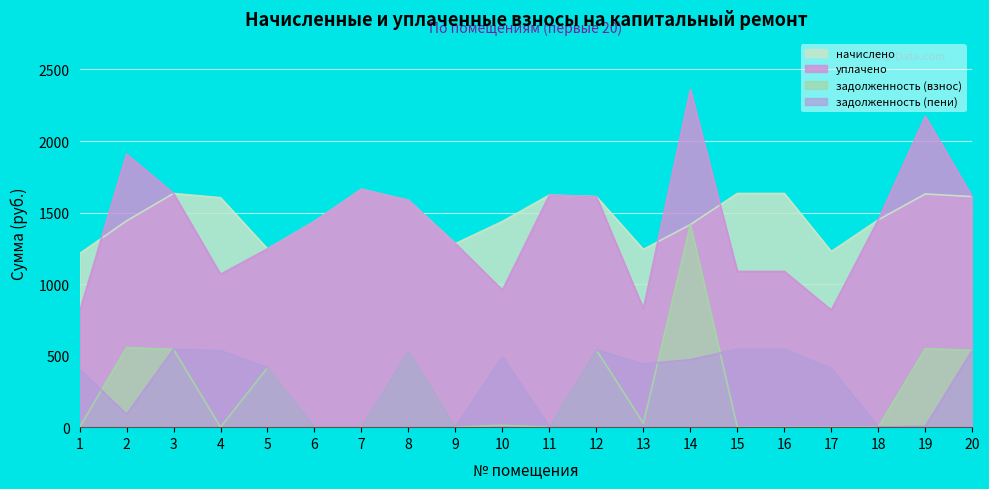

How many lines are shown in the chart?

4